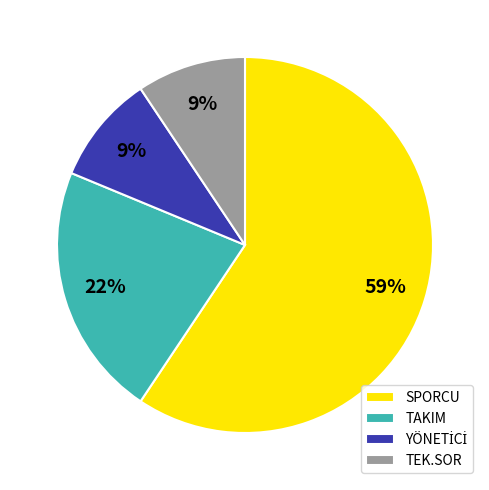

To the nearest percent, what is the average slice percentage?

25%